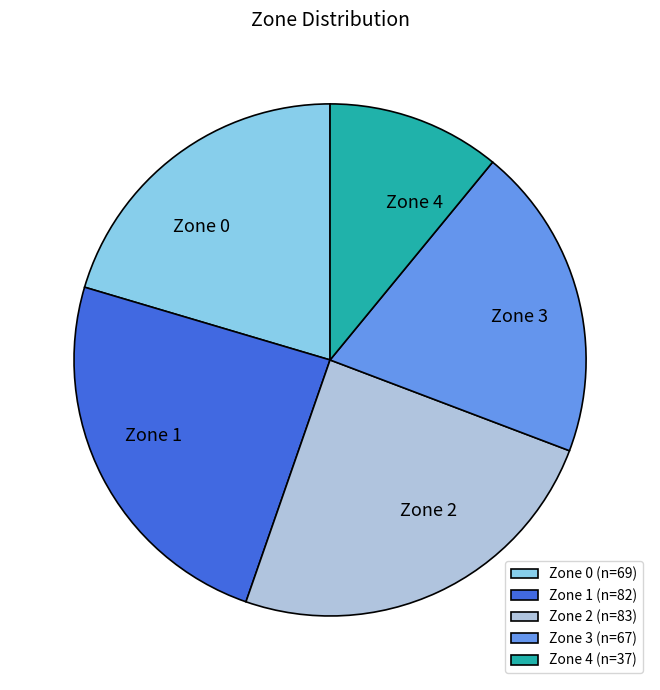

The Zone 4 (n=37) slice represents 11% of the pie. True or false?

True